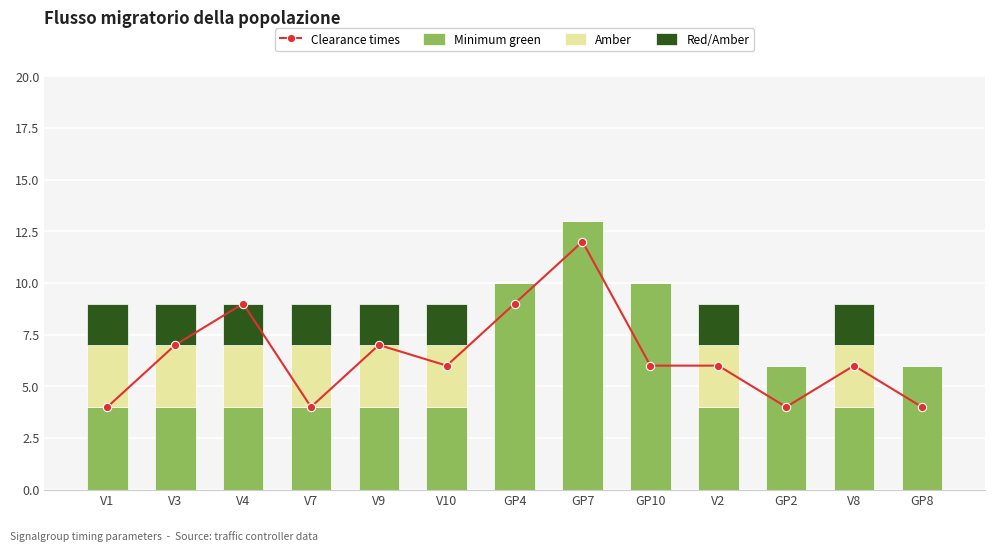

Which series changed the most between V7 and V2?

Clearance times